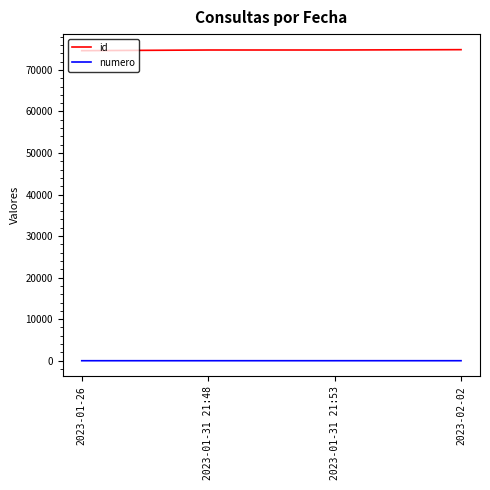

True or false: numero has more than 1 points higher than both neighbors.

False